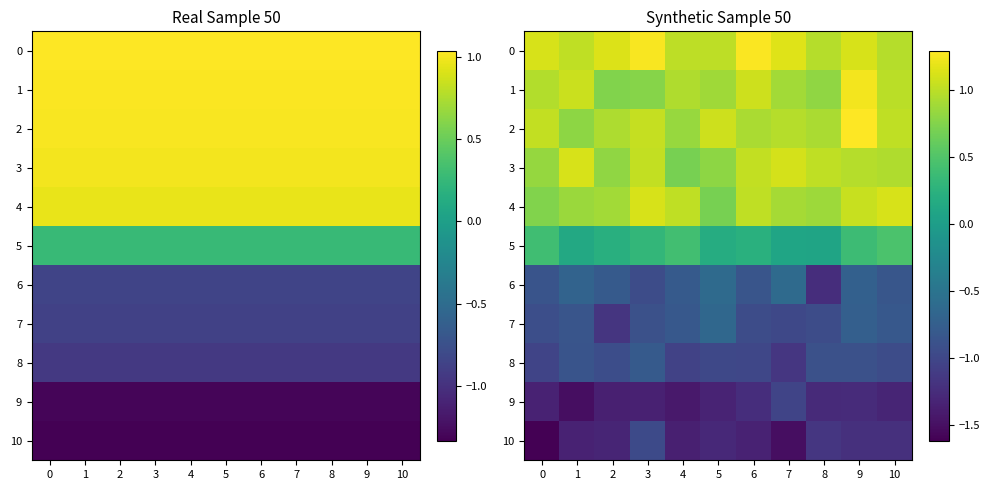

List the series in order of their peak value, lowest first.

9, 10, 8, 7, 6, 5, 3, 4, 1, 0, 2